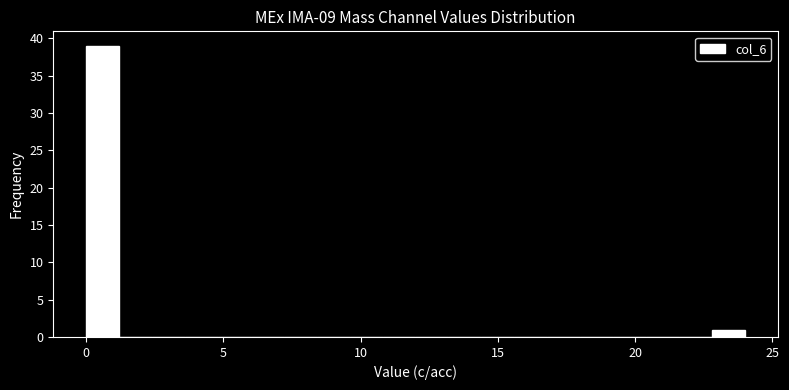

Read against the x-axis, roughly where is the centre of the tallest bar?

0.5